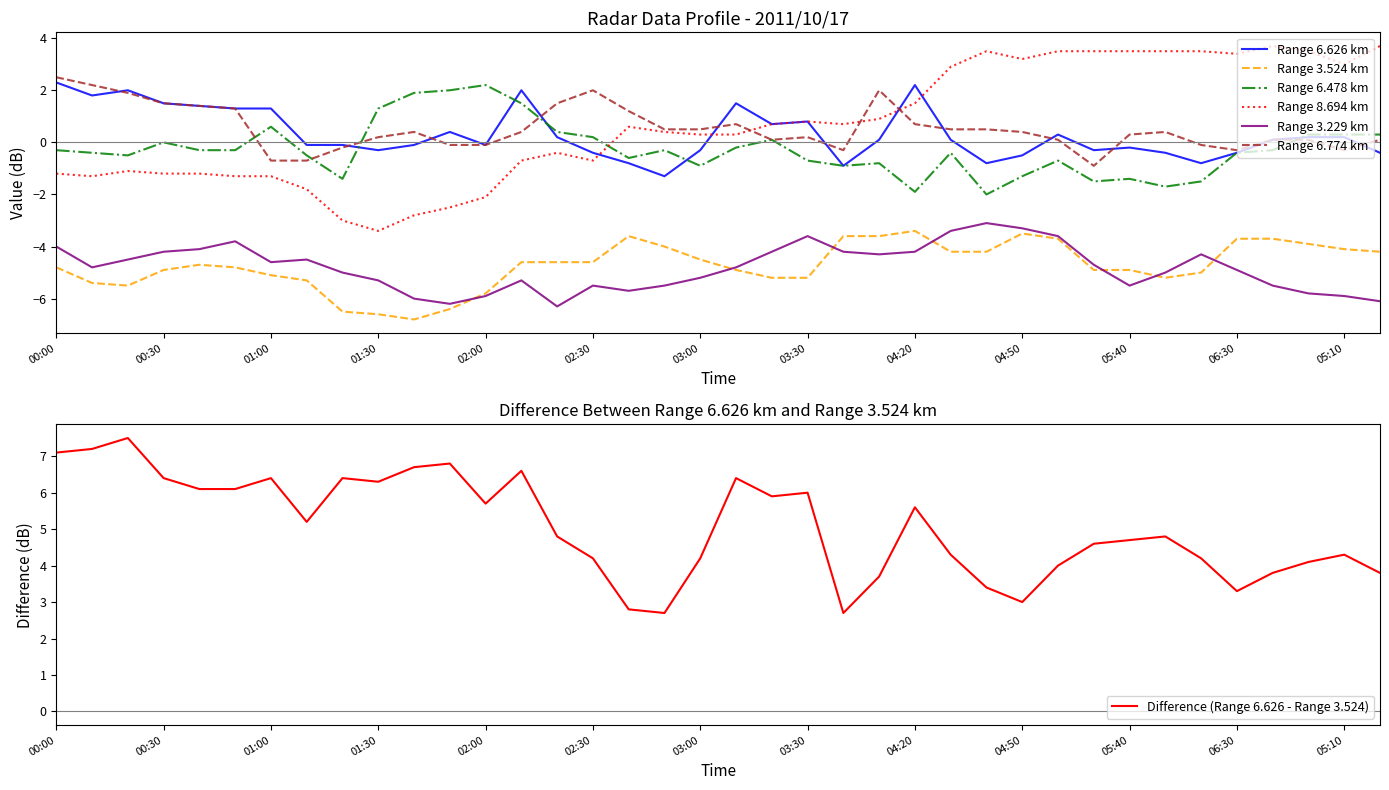

What is the sum of the   6.478 values at 01:20 and 01:40?

0.5